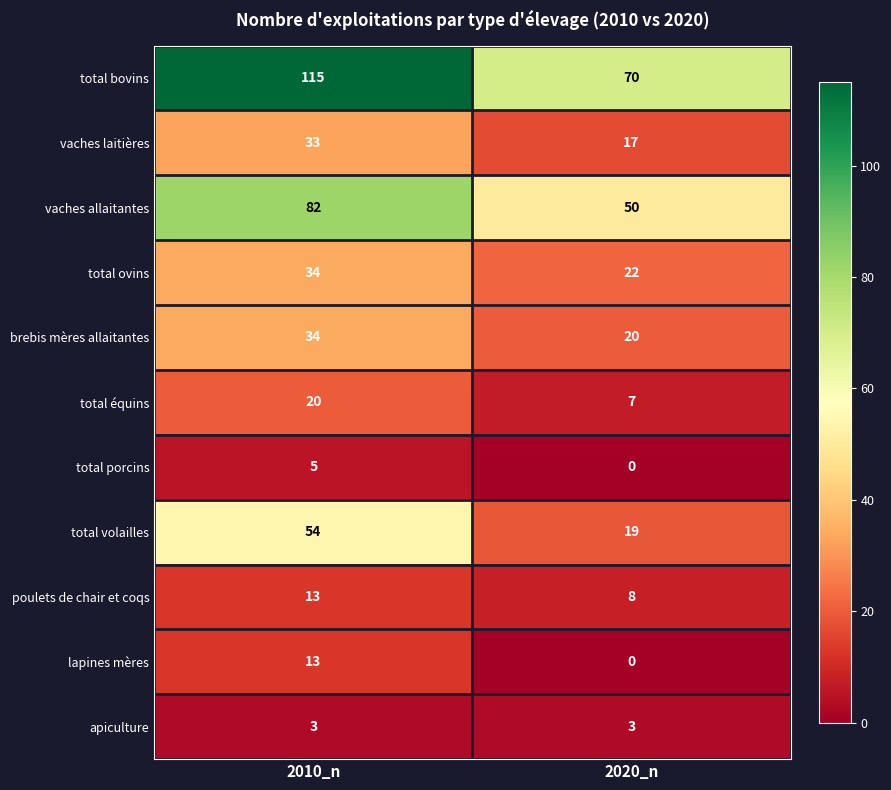

What is the total value across all series at 2020_n?

216